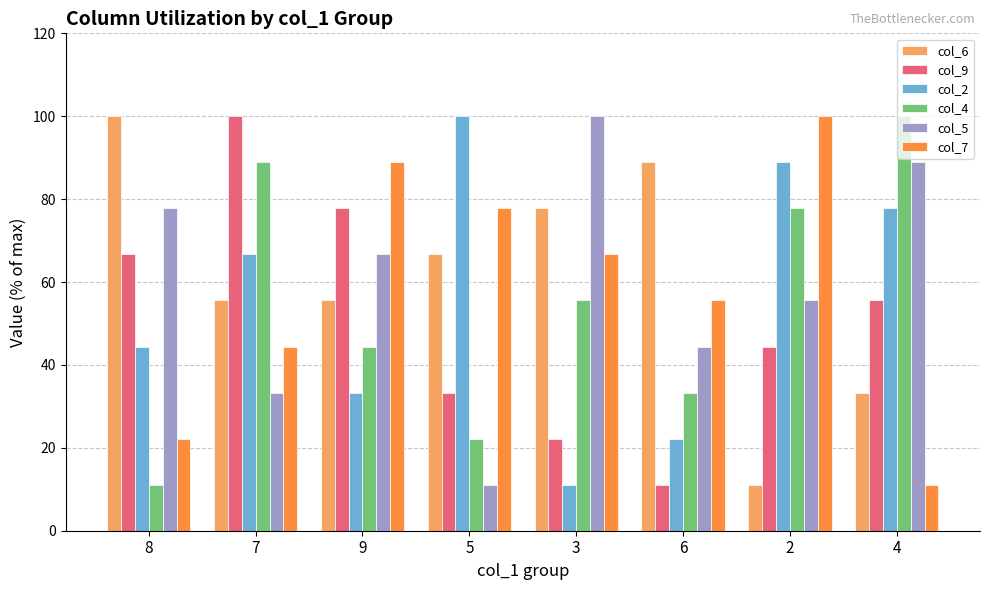

Which series changed the most between 6 and 4?

col_4